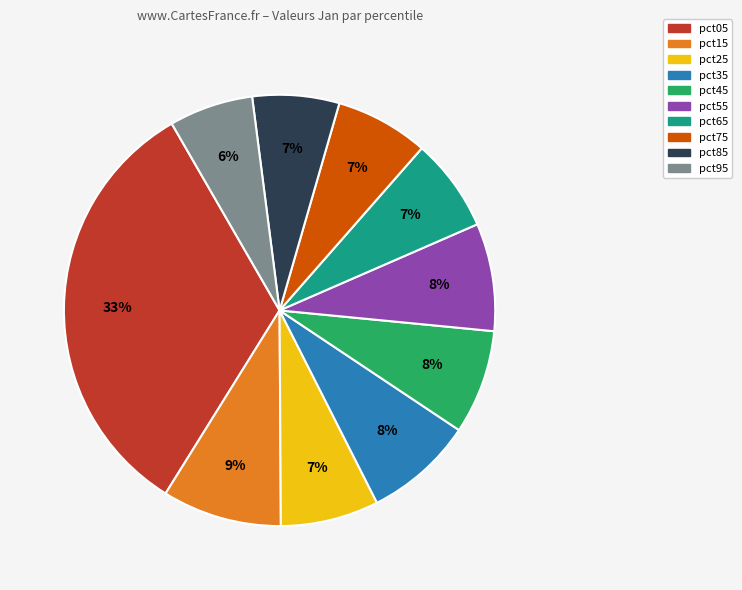

Between pct45 and pct05, which is larger?

pct05